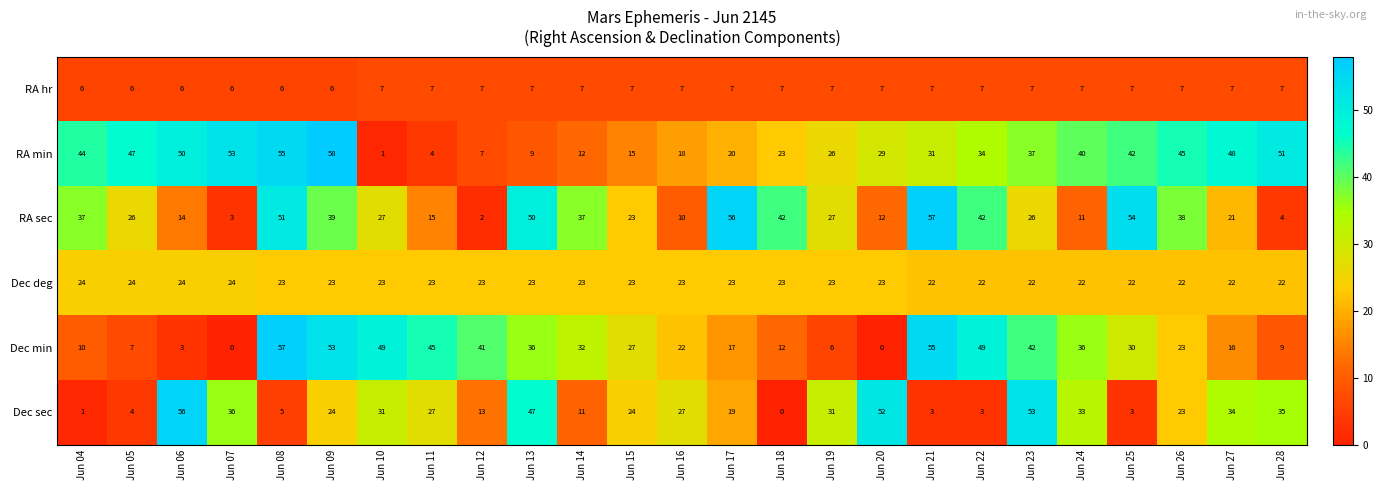

Read the RA hr value at Jun 22.

7